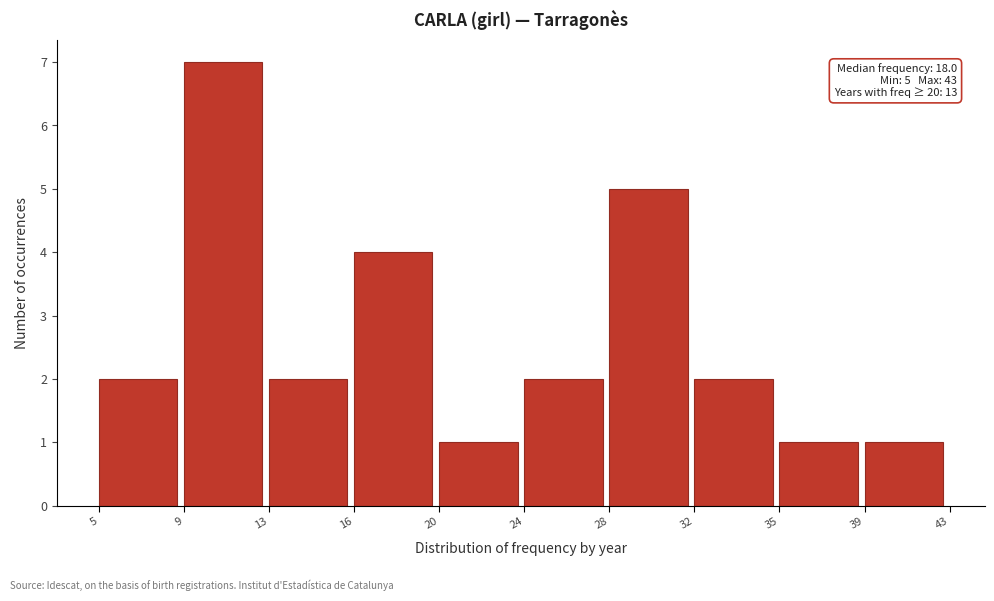

Over which range of the x-axis is the bar tallest?

9 to 13